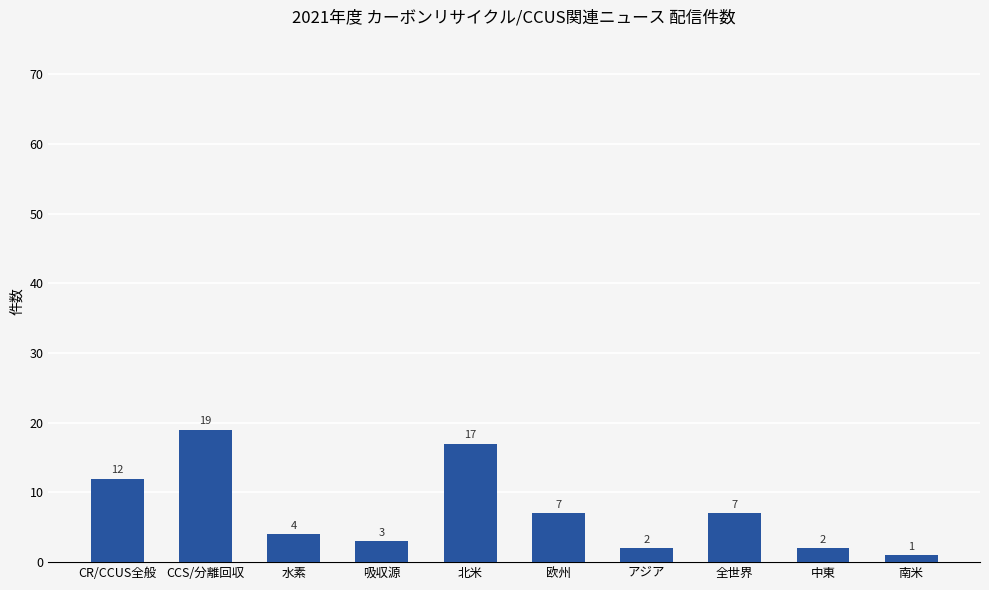

How many series are shown in this chart?

1